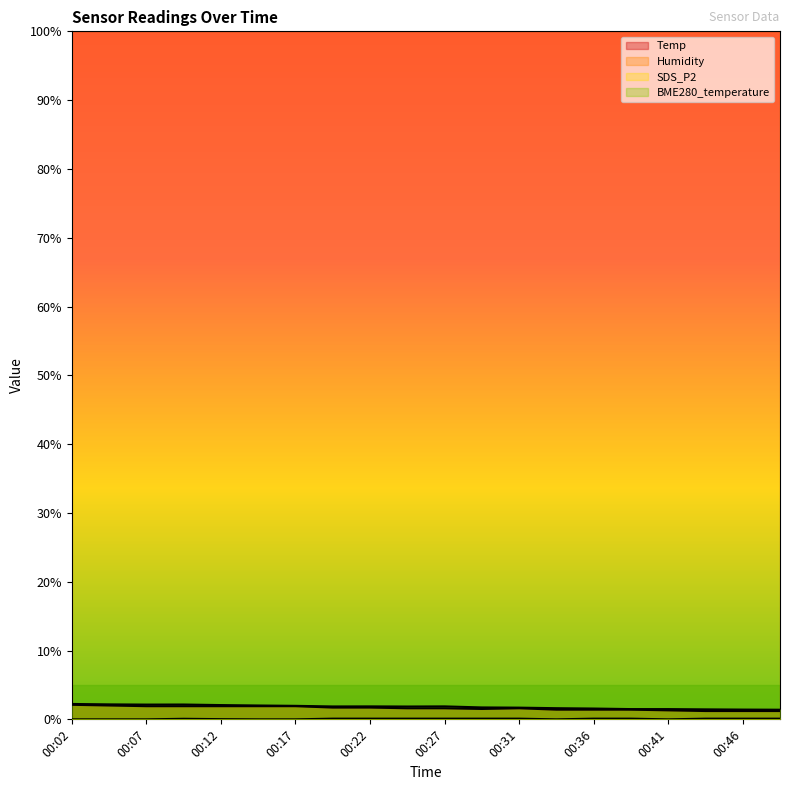

Which series has the widest spread of values?

Temp